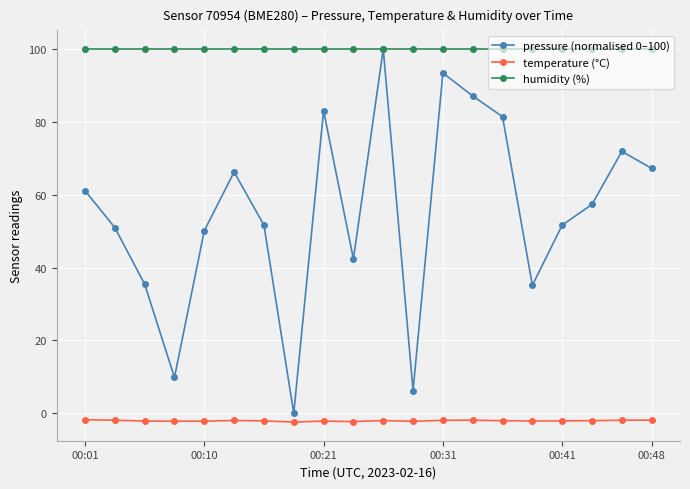

Which series has the largest range (max minus min)?

pressure (normalised 0–100)